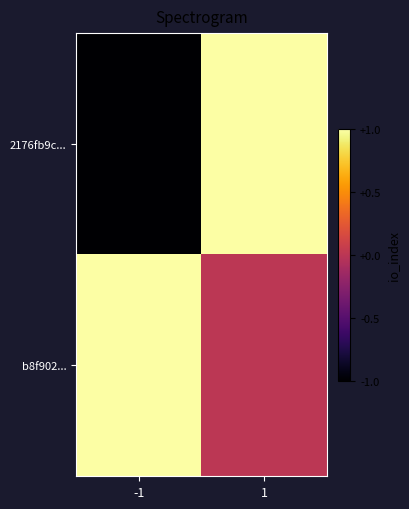

Reading right to left, what are all the values shown in this chart?

2176fb9c...: 1=1	-1=-1
b8f902...: 1=0	-1=1